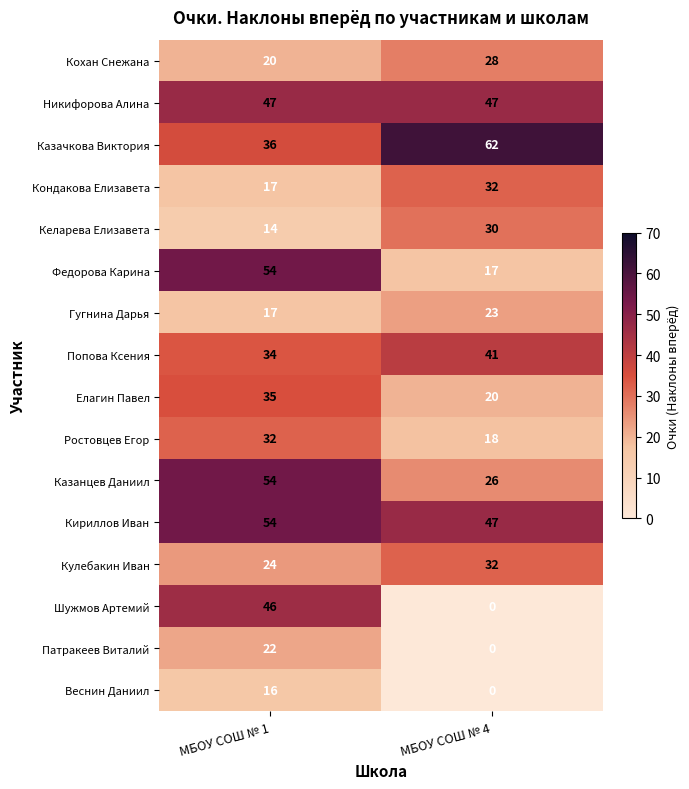

Where is Кулебакин Иван nearest to the value 28?

МБОУ СОШ № 1